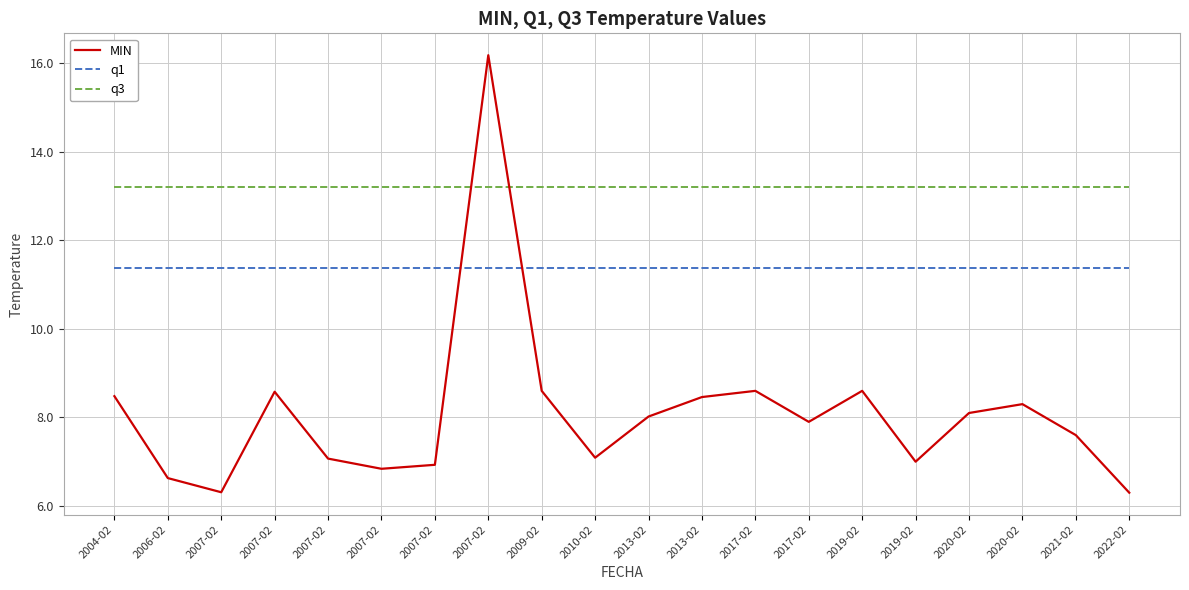

Does the chart have visible grid lines?

Yes